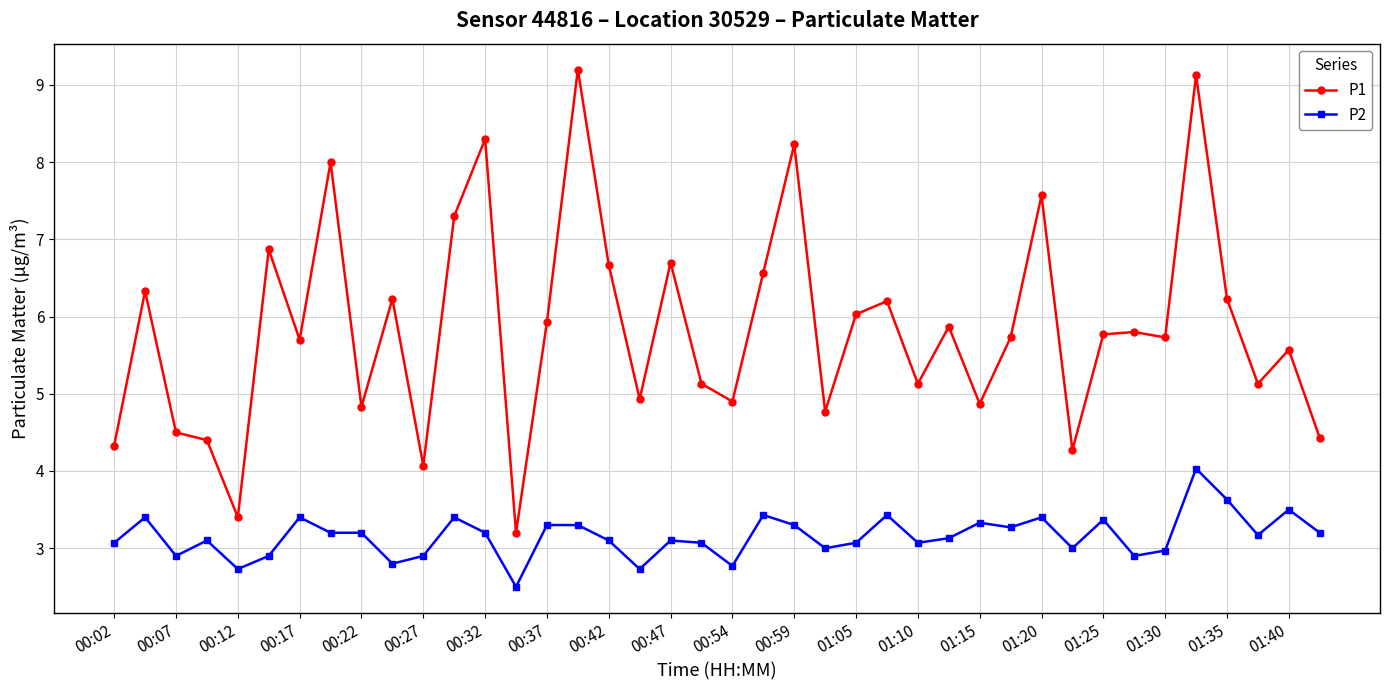

Which series has the largest range (max minus min)?

P1